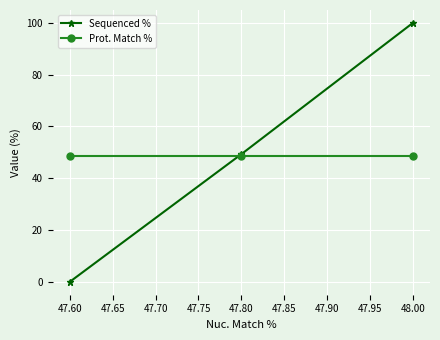

Reading left to right, list all the values displayed in this chart.

Sequenced %: 0.0	49.3	100.0
Prot. Match %: 48.5	48.5	48.5